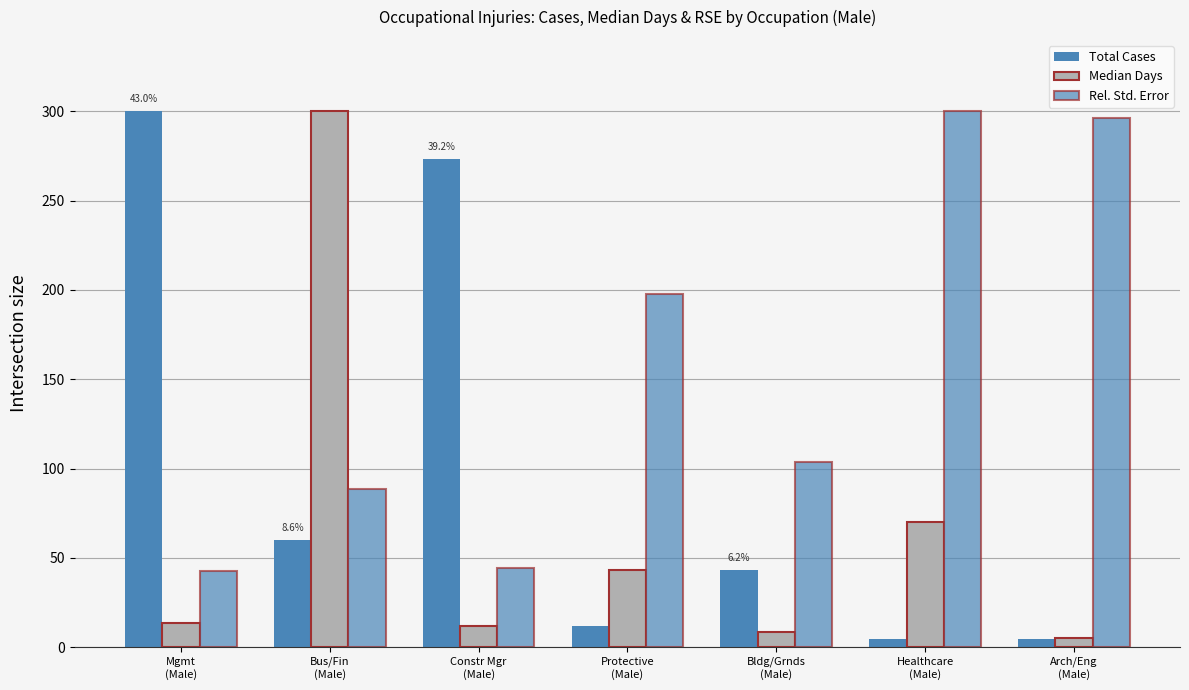

What is the maximum value shown in the chart?

300.0